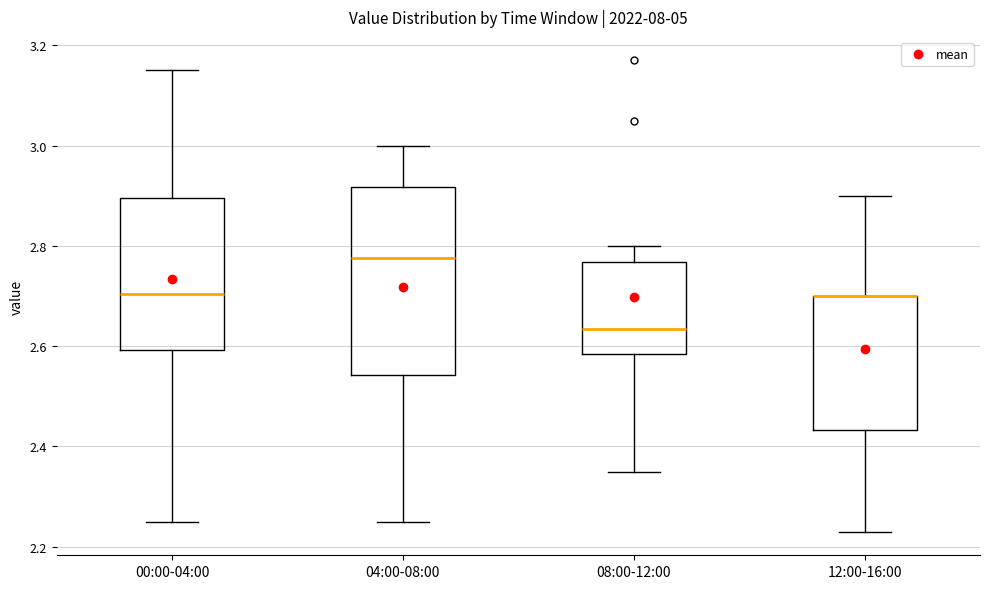

Where does the median line of the box for 00:00-04:00 sit on the y-axis? The values are not printed on the chart, so give them approximately, as read against the axis.

2.70